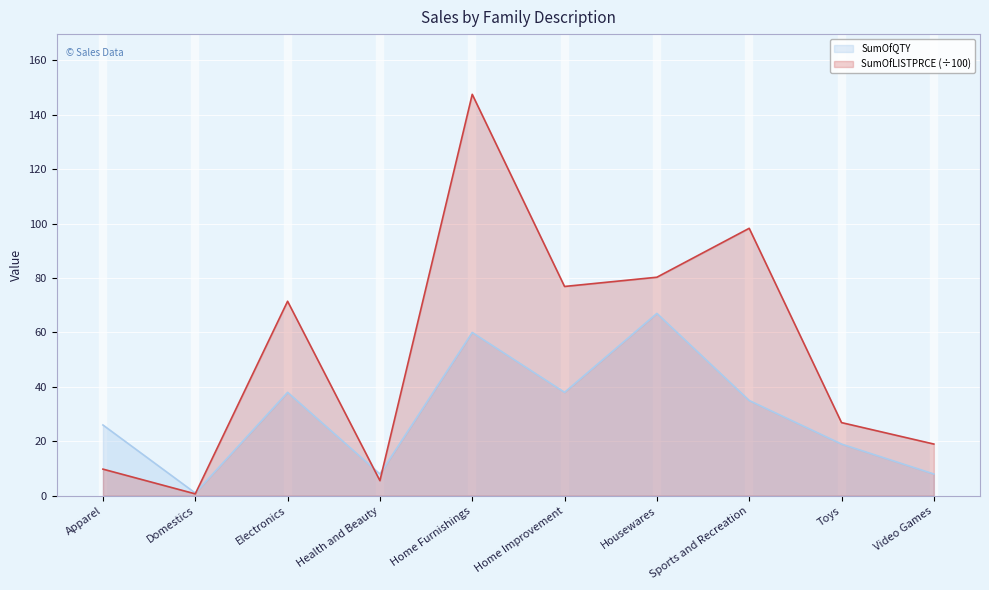

The SumOfQTY series shows 13.5 at Electronics. True or false?

False